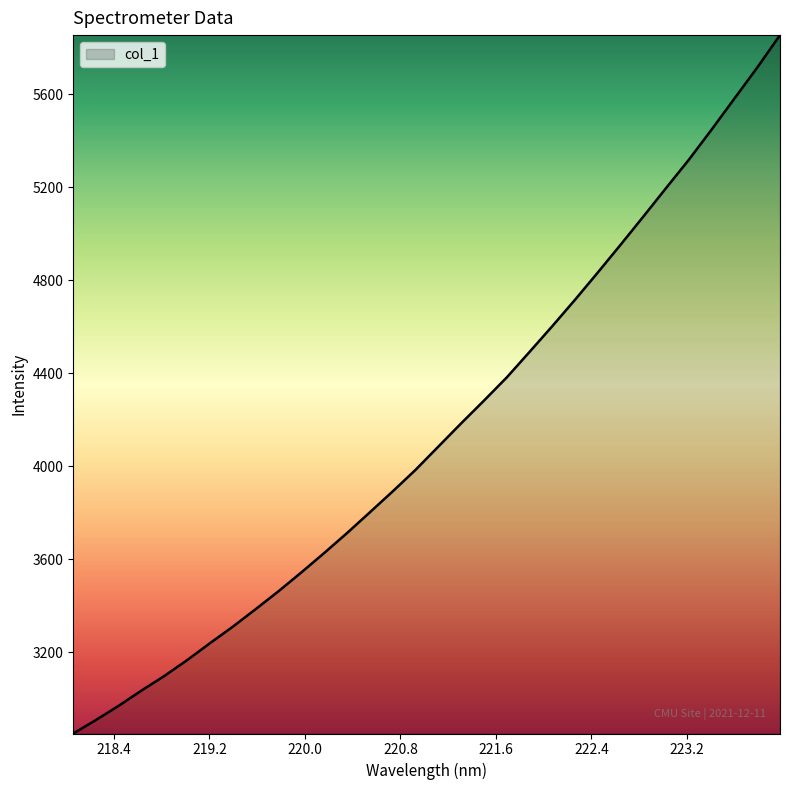

What is the difference between the maximum and minimum values?

3002.5